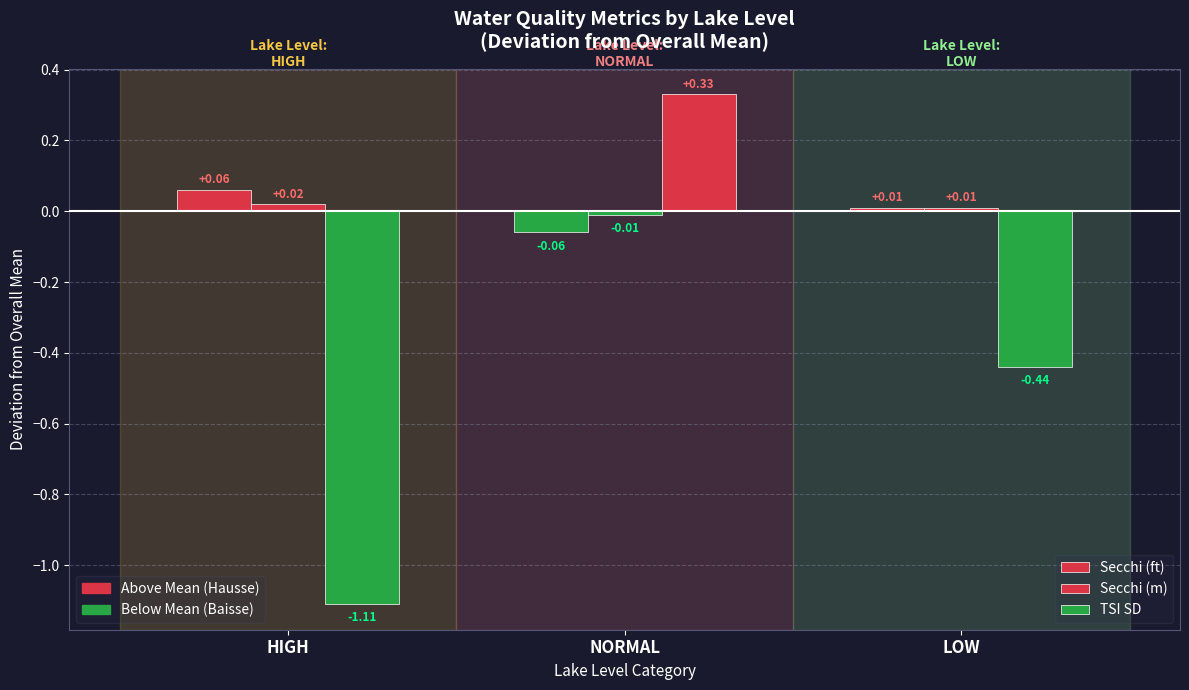

Does the chart contain any negative values?

Yes